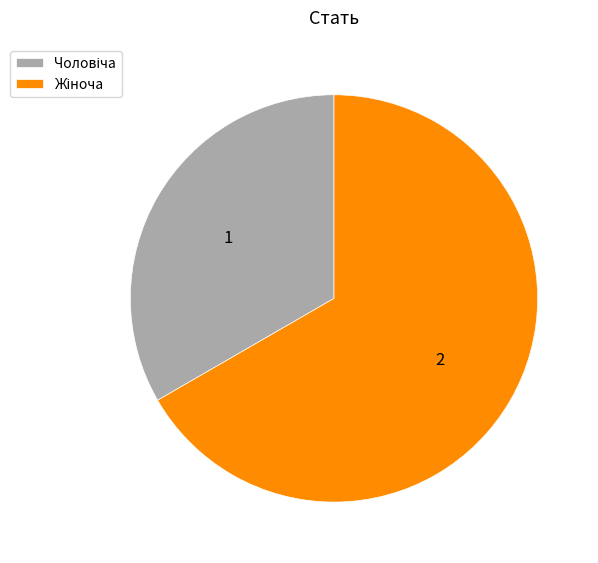

Is there any slice that represents more than half of the pie?

Yes